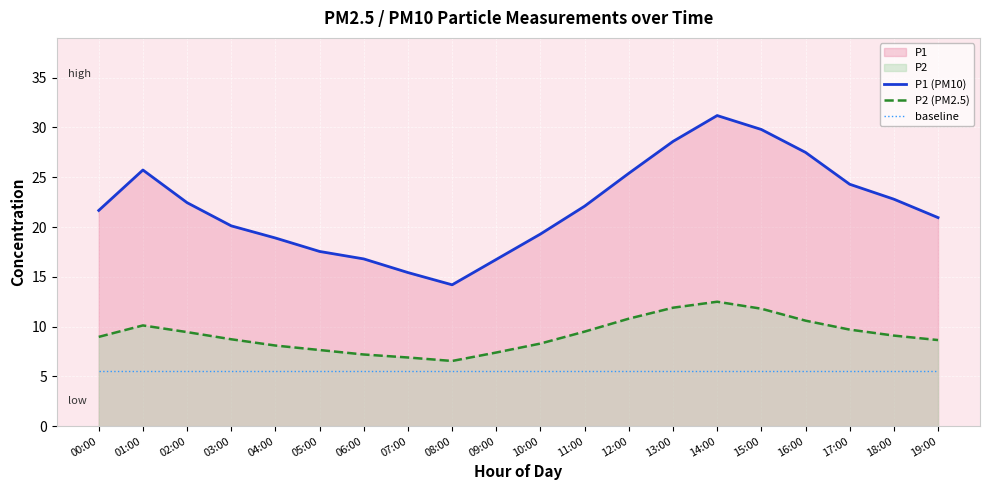

How many values in the P1 (PM10) series exceed 22?

10